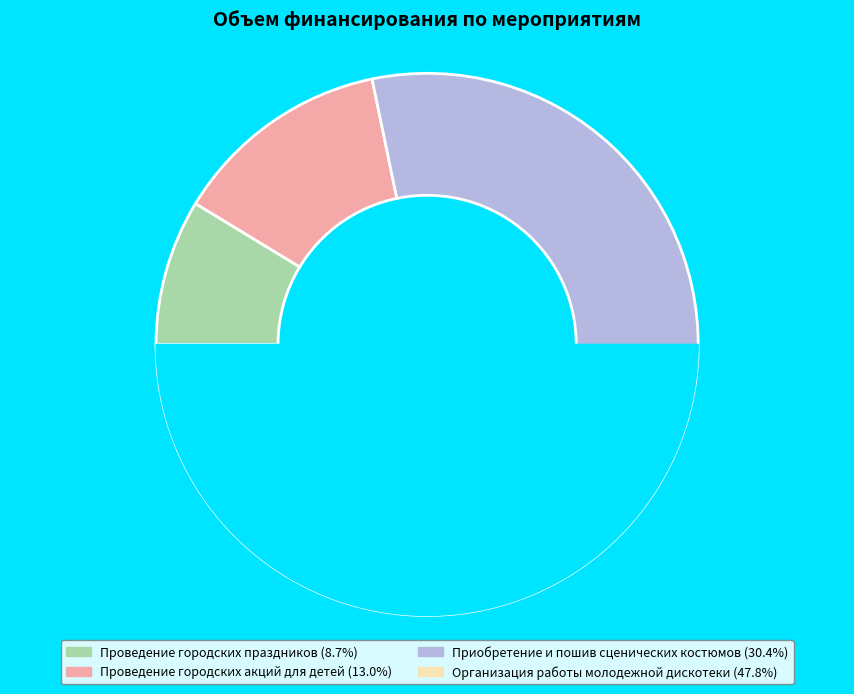

Which series has the largest range (max minus min)?

Организация работы молодежной дискотеки